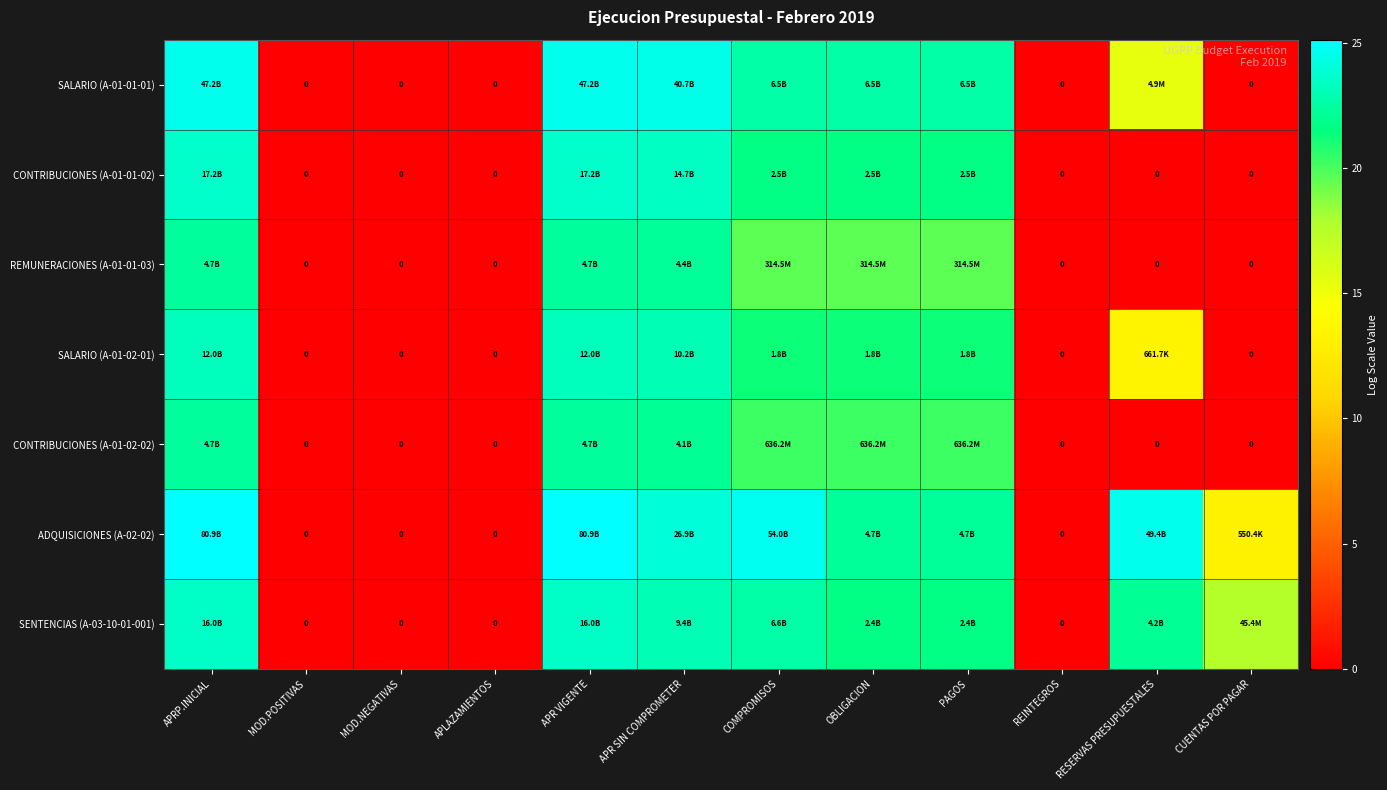

Between OBLIGACION and MOD.POSITIVAS, which is larger?

OBLIGACION